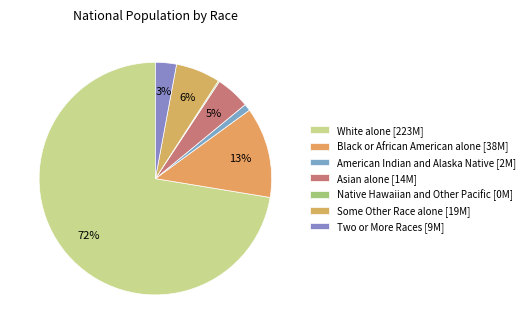

Rank the categories by value from lowest to highest.

Native Hawaiian and Other Pacific, American Indian and Alaska Native, Two or More Races, Asian alone, Some Other Race alone, Black or African American alone, White alone